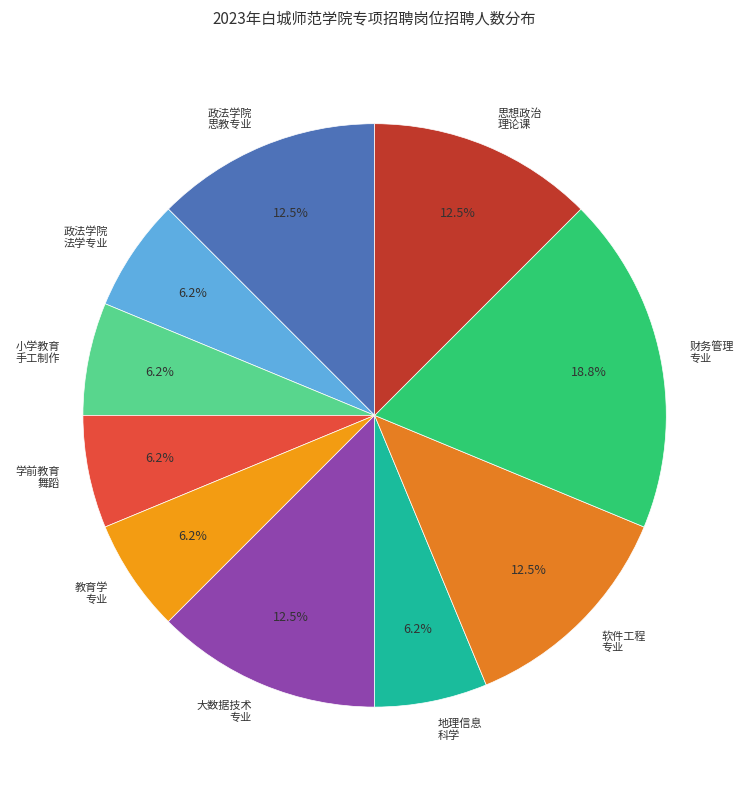

What is the ratio of the value at 软件工程 专业 to the value at 大数据技术 专业?

1.0